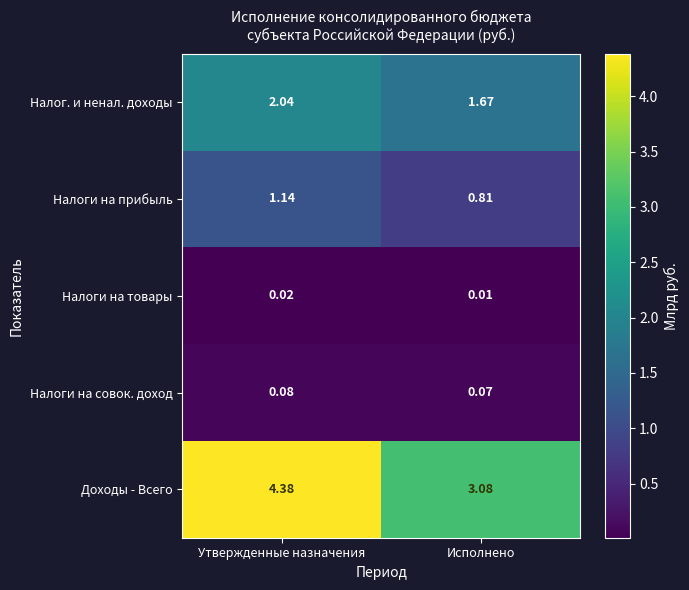

At how many categories does at least one series exceed 2?

2